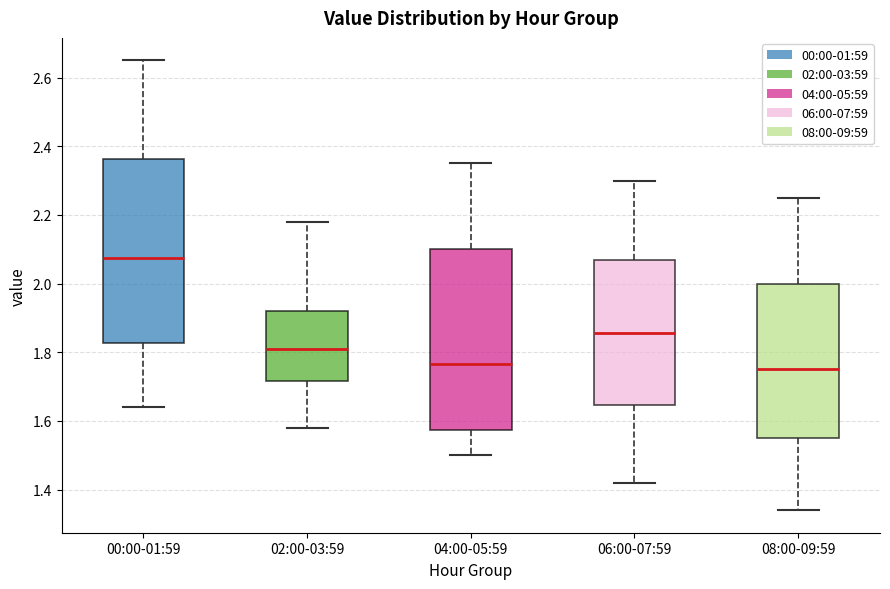

Where is the upper edge of the box for 04:00-05:59 on the y-axis? The values are not printed on the chart, so give them approximately, as read against the axis.

2.10